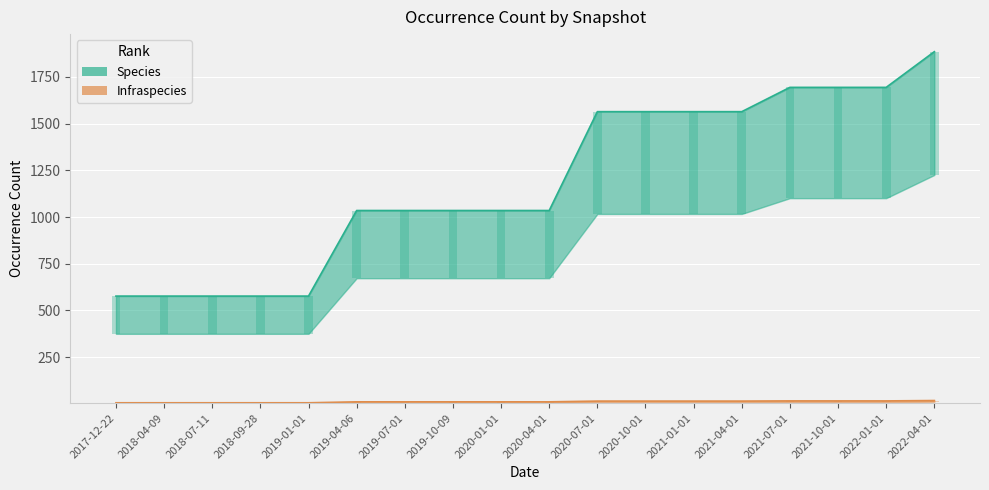

True or false: Infraspecies has a value of 18.8 at 2020-04-01.

False